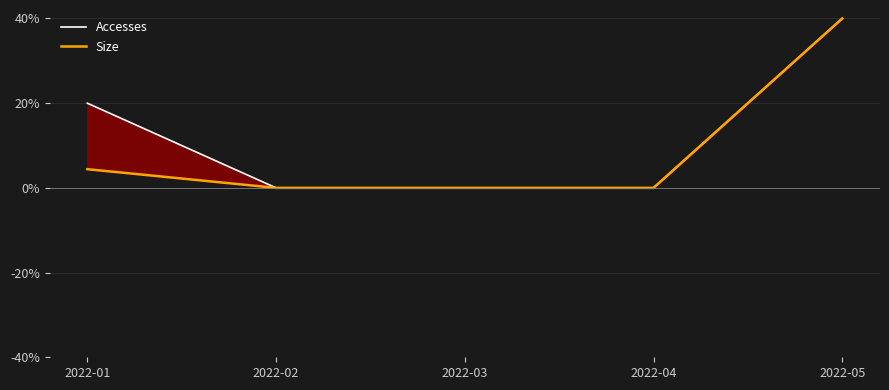

List the series in order of their peak value, highest first.

Accesses, Size